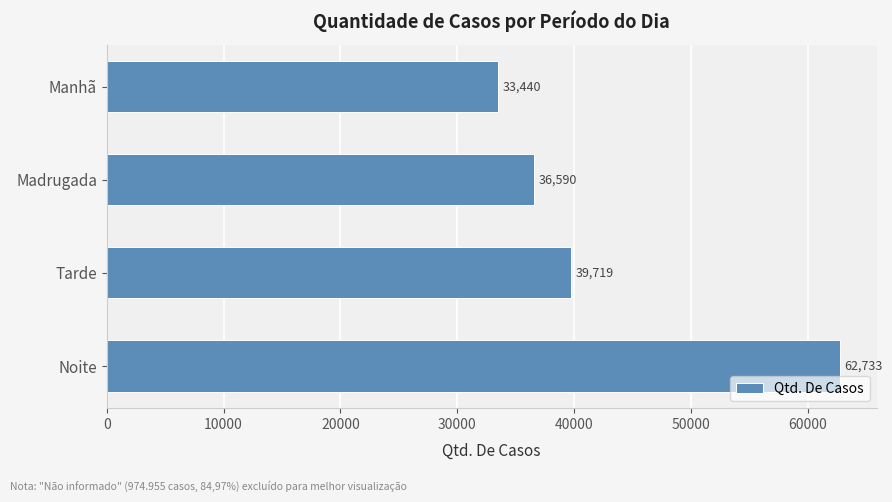

What is the difference between the second highest and second lowest values?

3129